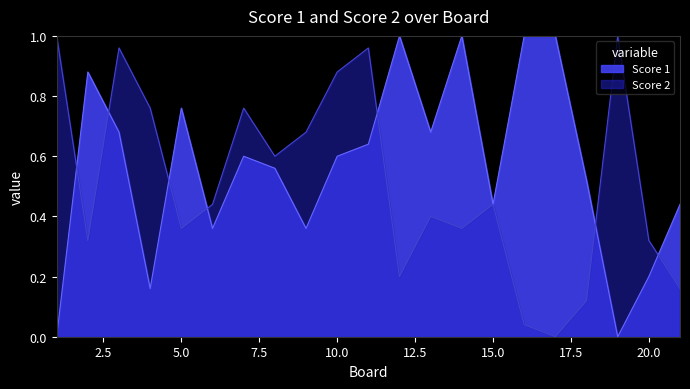

How many distinct data groups are displayed?

2